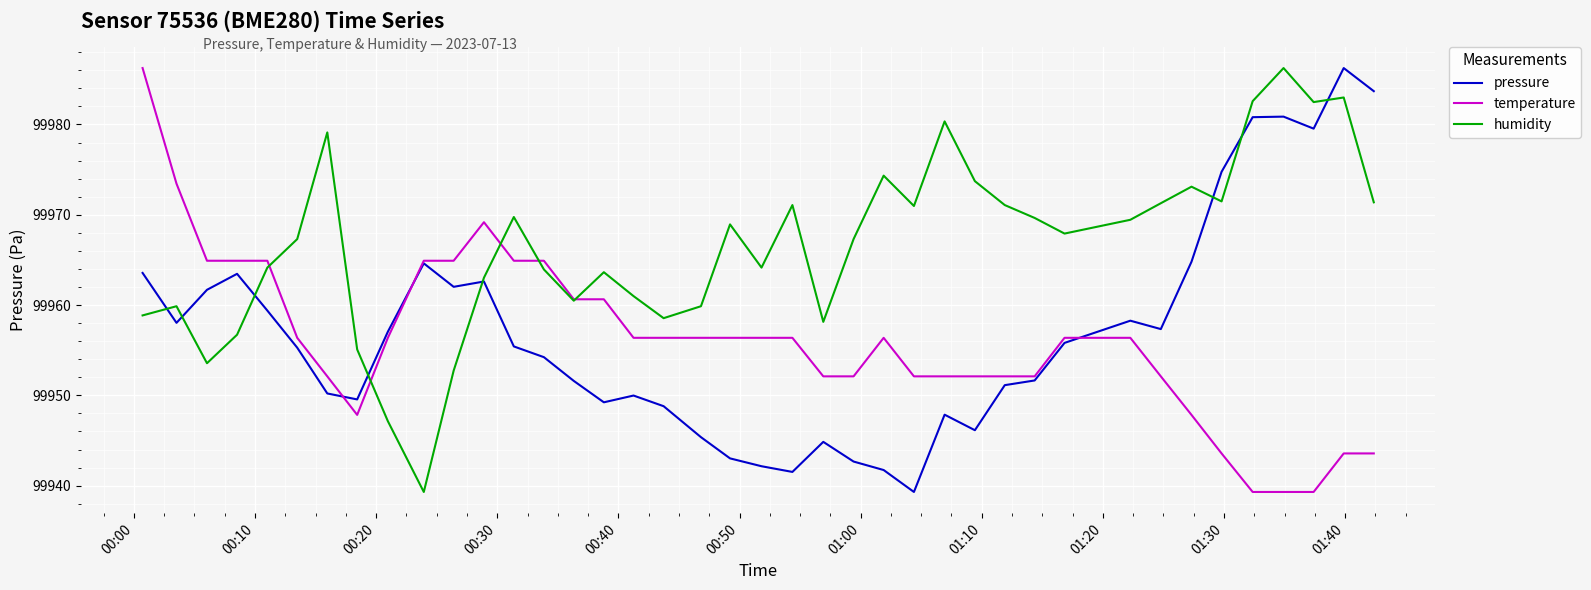

What is the lowest value of the pressure series?

99939.3